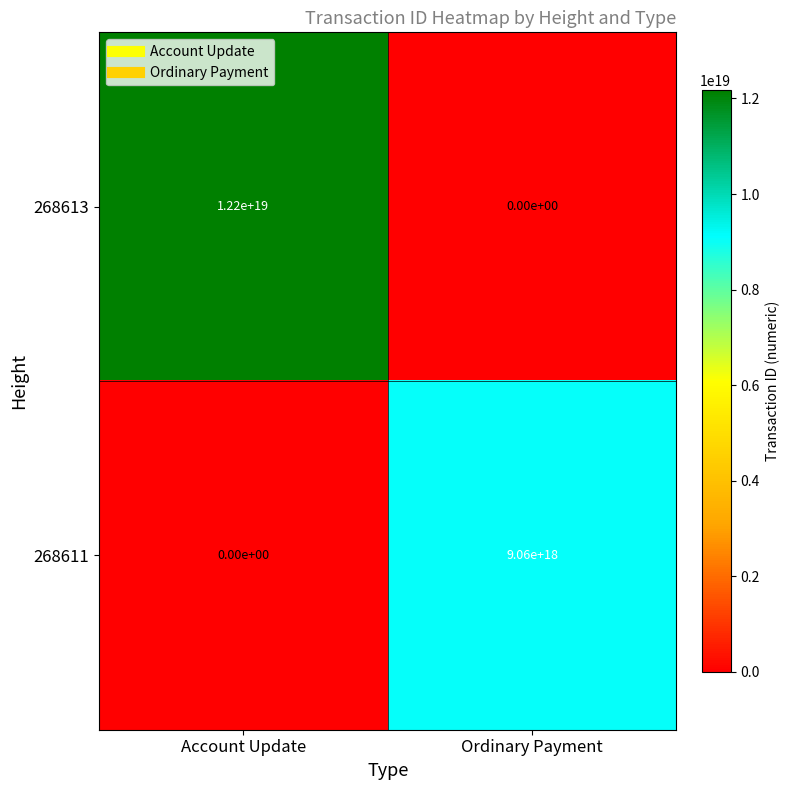

List the series in order of their overall mean, highest first.

268613, 268611